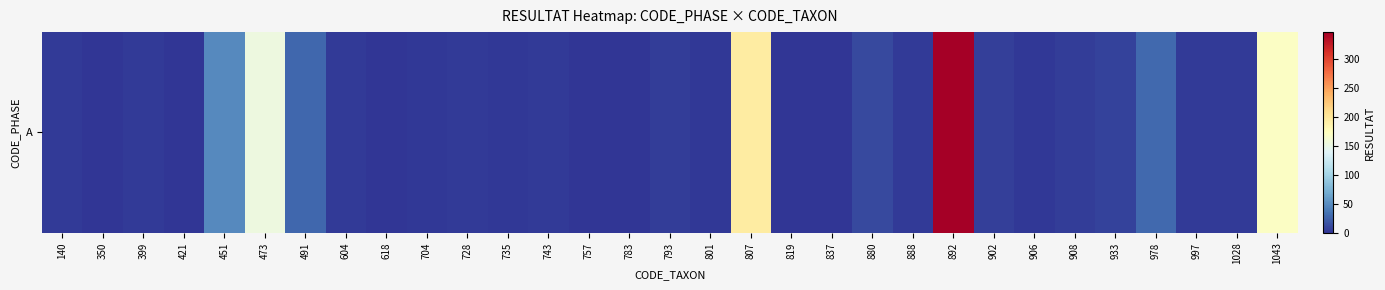

Reading right to left, transcribe all the data shown in this chart.

170	3	3	29	8	5	2	6	346	3	11	1	1	194	2	5	1	1	4	2	3	2	1	3	28	154	48	1	3	1	4